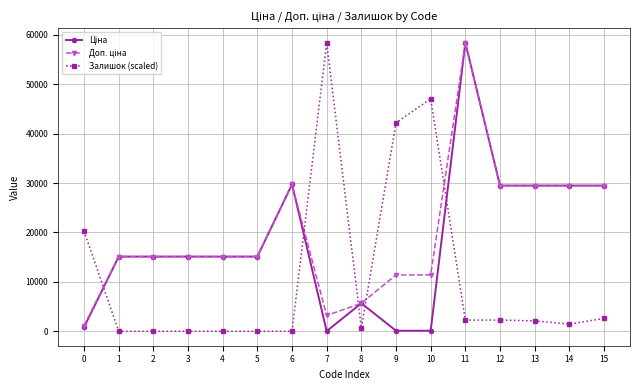

What is the value of the Залишок (scaled) point at the 13th from the left?

2272.1